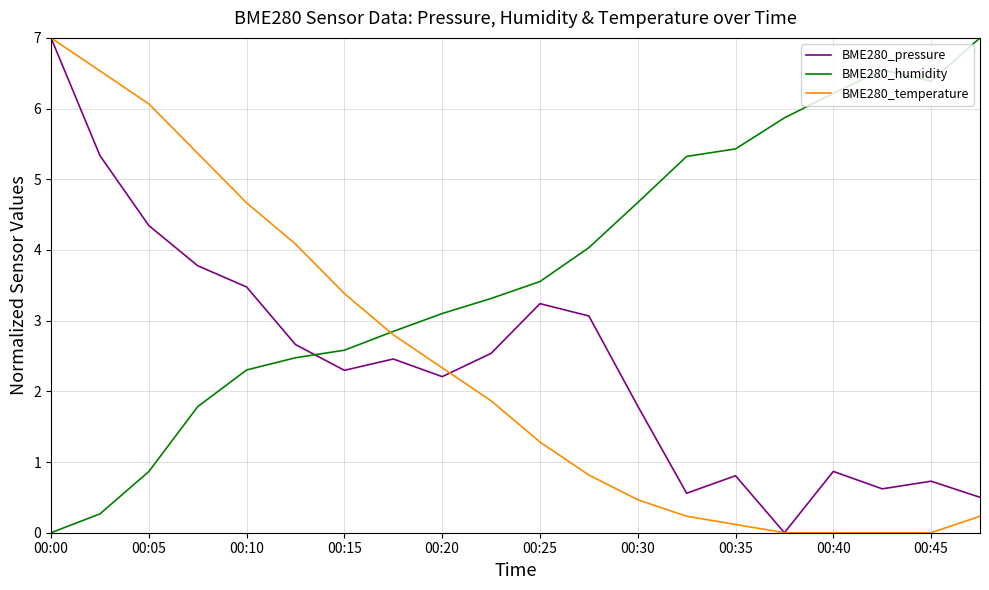

In BME280_pressure, how many points are lower than both neighbors (excluding endpoints)?

5